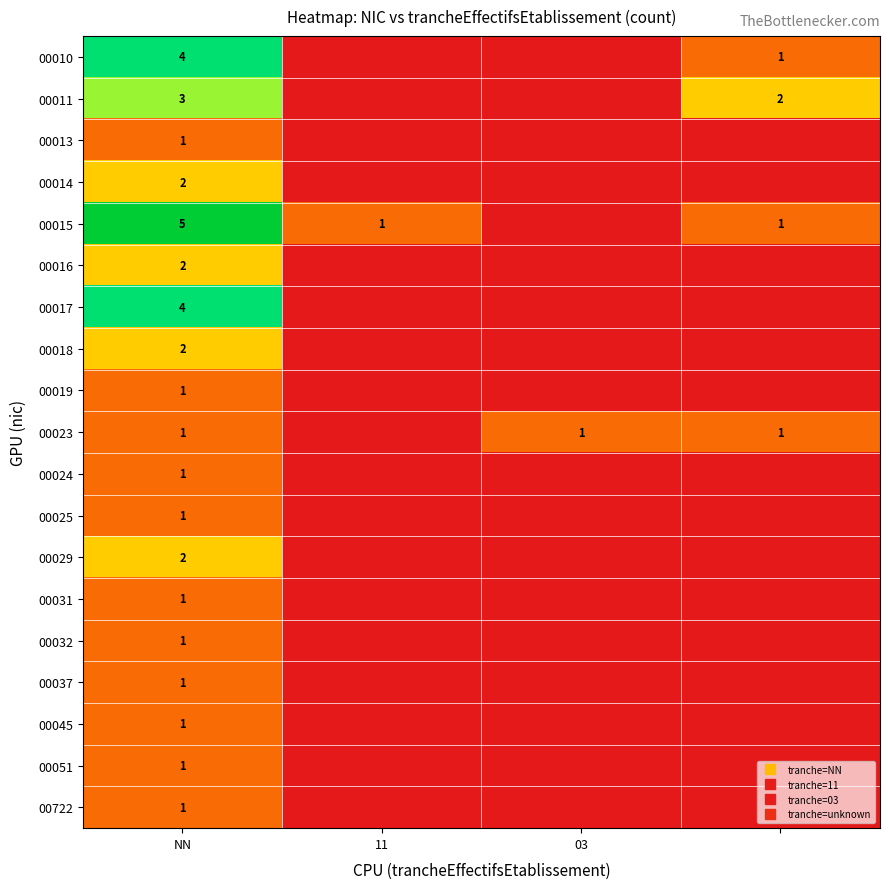

Which series has the largest range (max minus min)?

00015